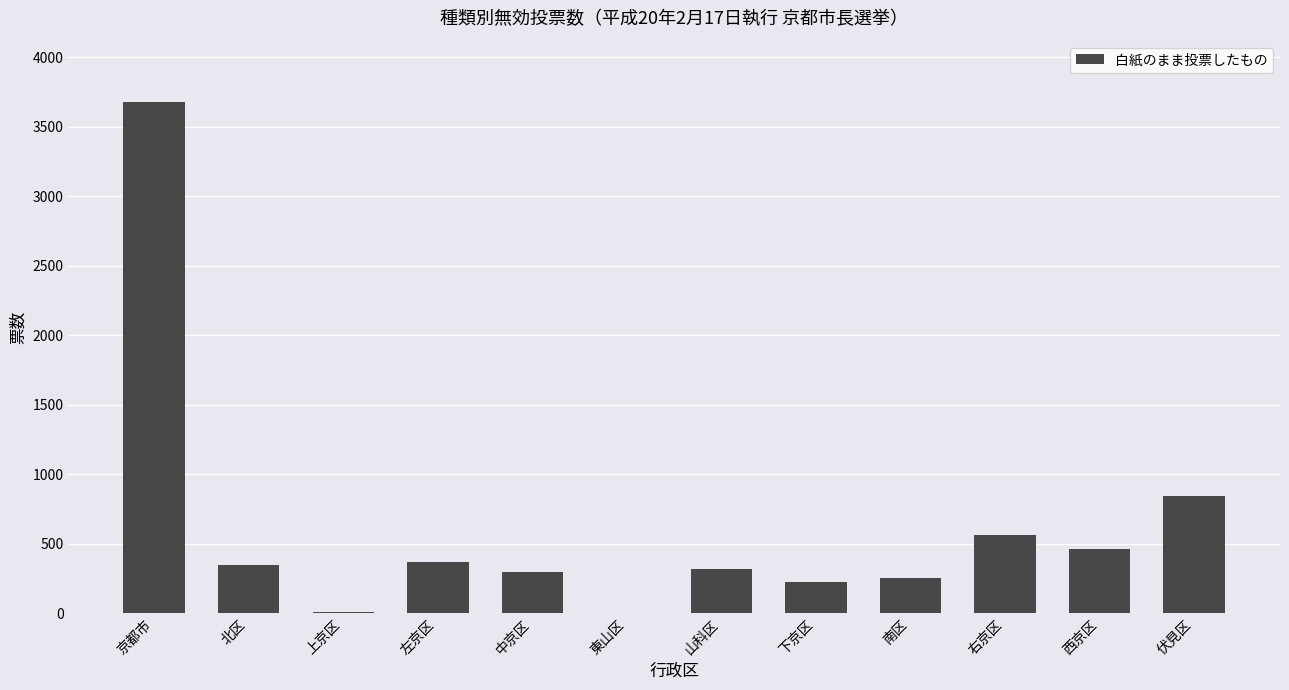

At which category does the chart reach its peak across all series?

京都市